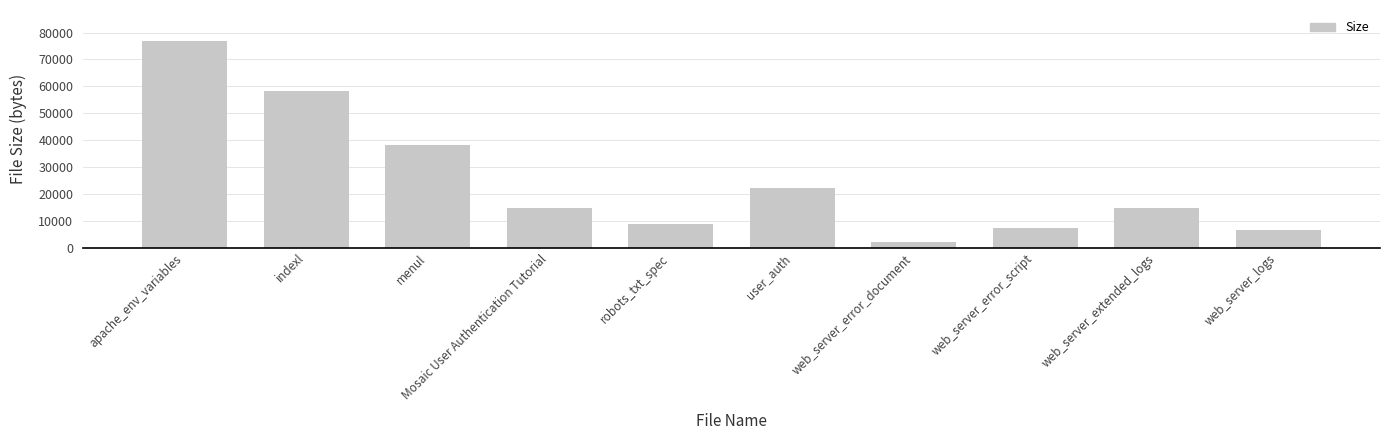

What is the approximate value at user_auth, to the nearest 50?

22050